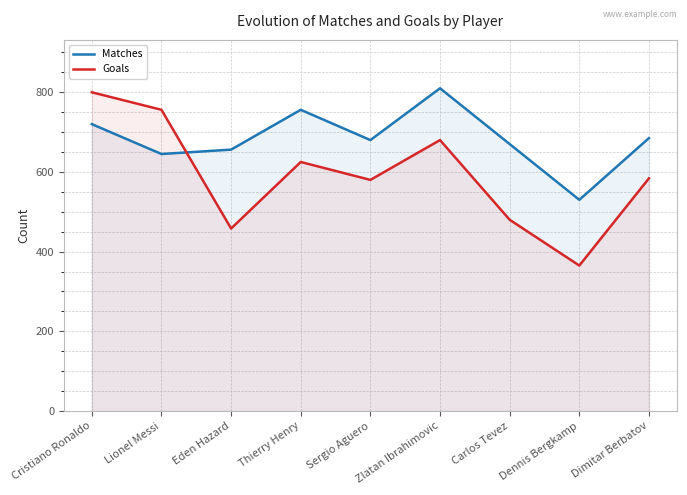

What is the label of the 8th point from the left?

Dennis Bergkamp